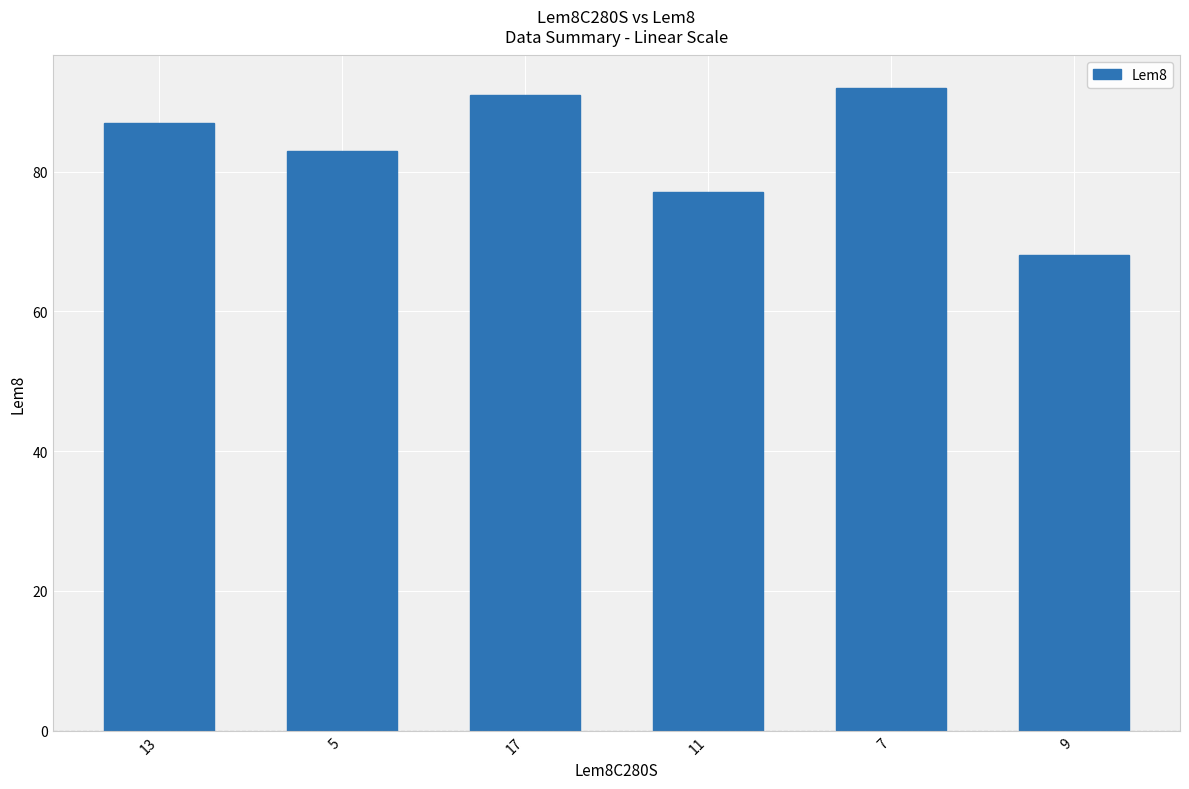

List the labels in order of value, smallest first.

9, 11, 5, 13, 17, 7